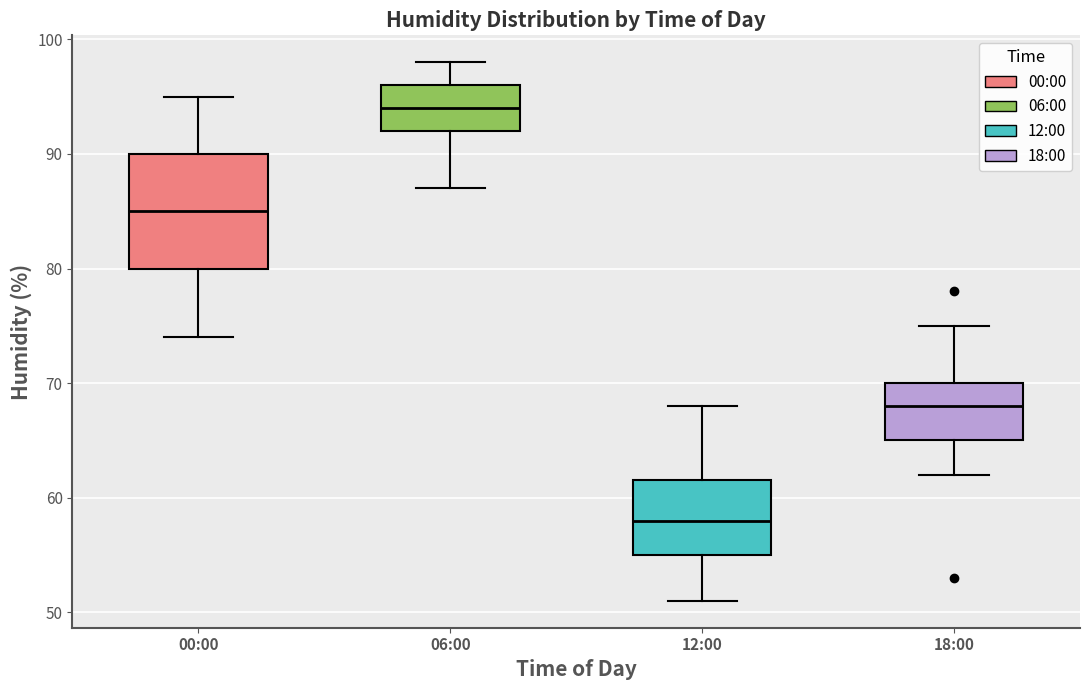

Which box is the tallest, from its lower edge to its upper edge?

00:00